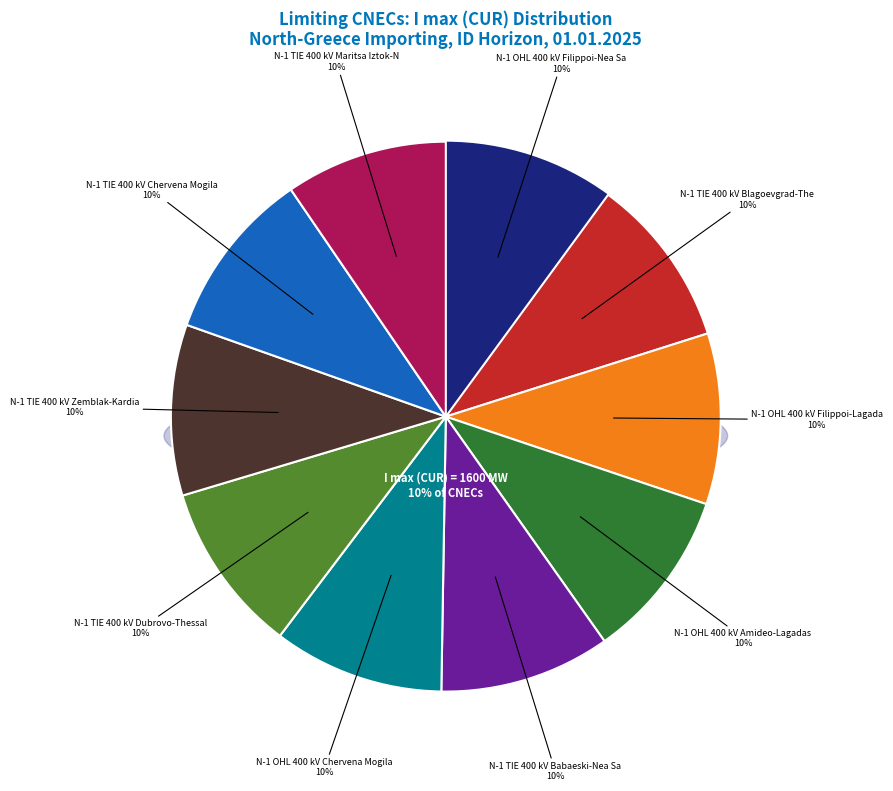

Is the sum of N-1 TIE 400 kV Zemblak-Kardia and N-1 OHL 400 kV Filippoi-Lagadas ck. 1&2 greater than half?

No